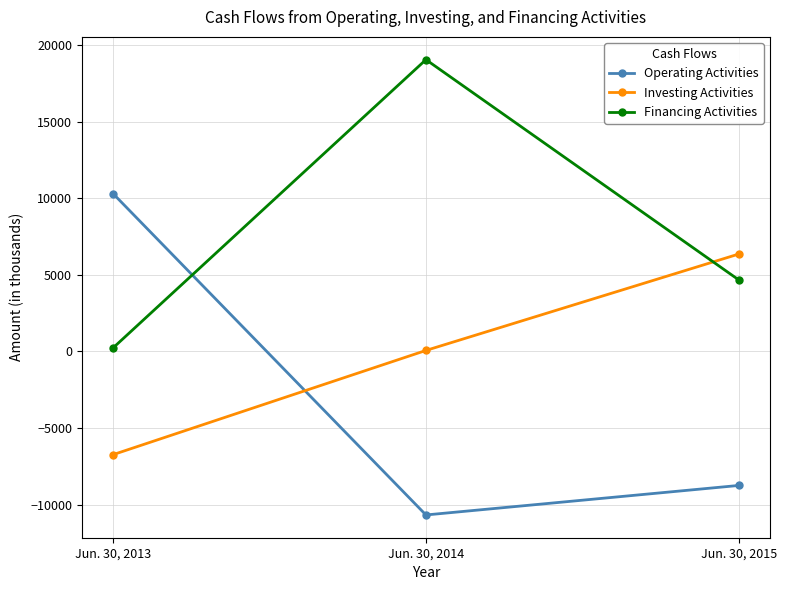

Reading left to right, extract all data points from this chart.

Operating Activities: Jun. 30, 2013=10297	Jun. 30, 2014=-10671	Jun. 30, 2015=-8745
Investing Activities: Jun. 30, 2013=-6733	Jun. 30, 2014=66	Jun. 30, 2015=6358
Financing Activities: Jun. 30, 2013=235	Jun. 30, 2014=19044	Jun. 30, 2015=4669